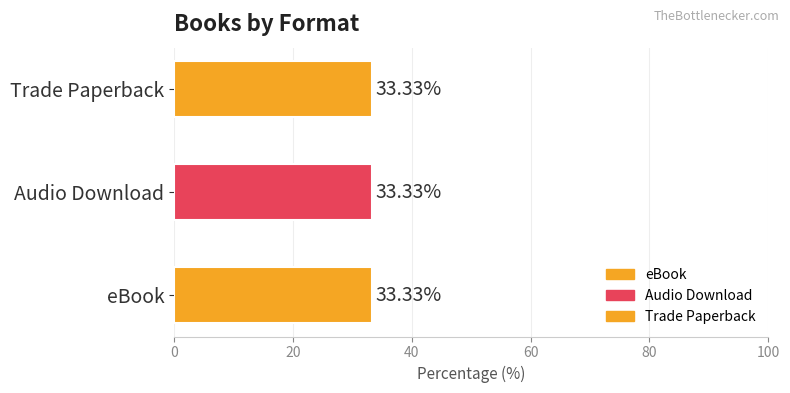

What are all the series names shown in the legend?

eBook, Audio Download, Trade Paperback